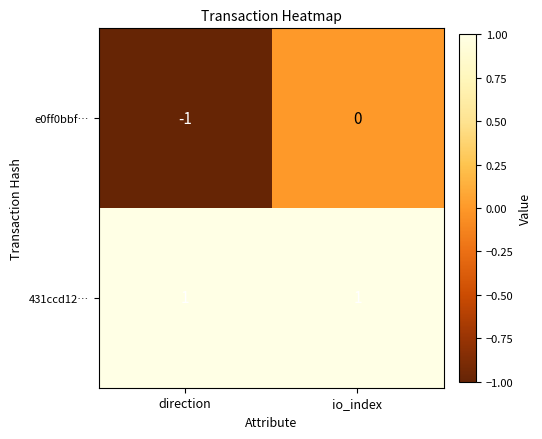

Which series has the largest range (max minus min)?

e0ff0bbf…